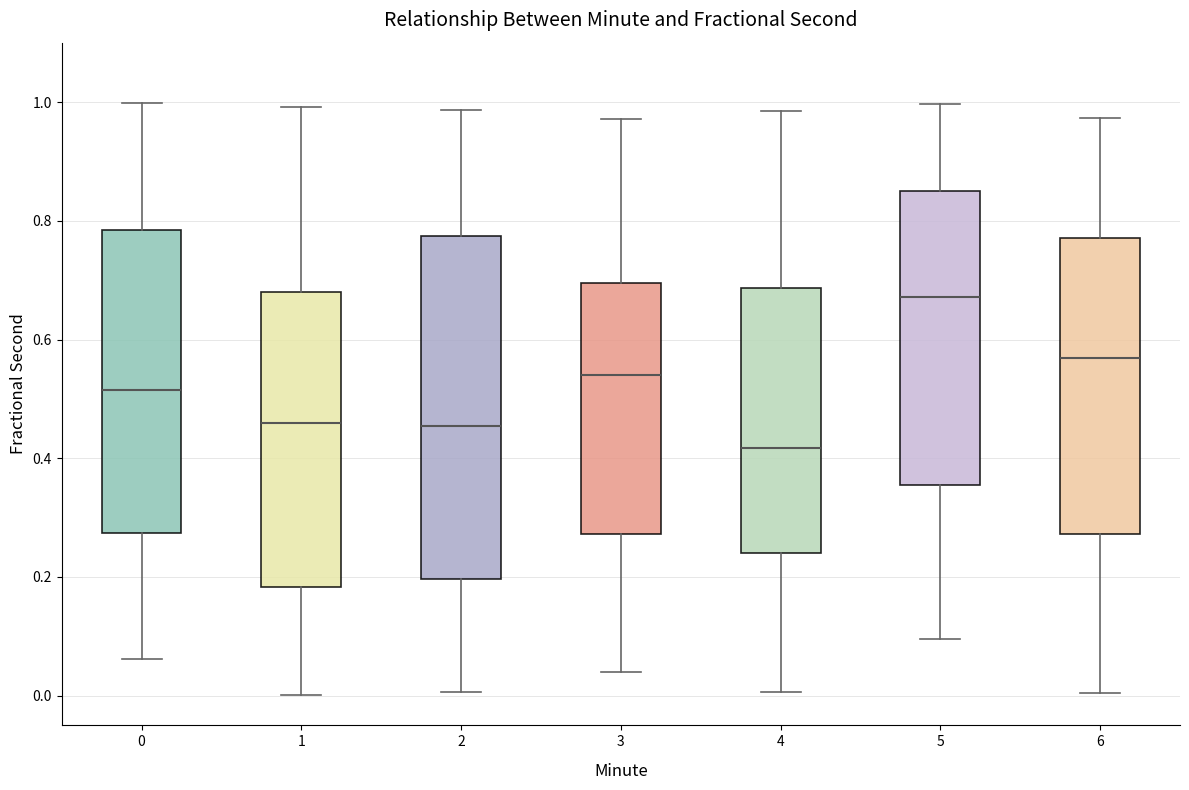

Reading left to right, read every box against the y-axis: the position of its median line, the range the box covers, and the ends of its whiskers. The values are not printed on the chart, so give them approximately, as read against the axis.

0: median 0.52, box 0.28 to 0.78, whiskers 0.06 to 1.00
1: median 0.46, box 0.18 to 0.68, whiskers 0.00 to 1.00
2: median 0.46, box 0.20 to 0.78, whiskers 0.00 to 0.98
3: median 0.54, box 0.28 to 0.70, whiskers 0.04 to 0.98
4: median 0.42, box 0.24 to 0.68, whiskers 0.00 to 0.98
5: median 0.68, box 0.36 to 0.84, whiskers 0.10 to 1.00
6: median 0.56, box 0.28 to 0.78, whiskers 0.00 to 0.98